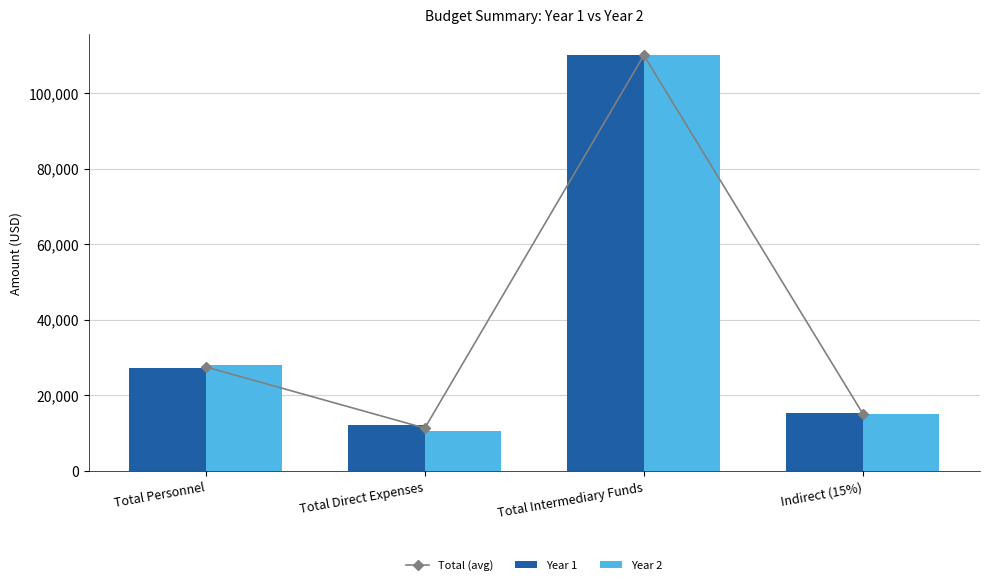

What is the total value across all series at Total Personnel?

82641.3